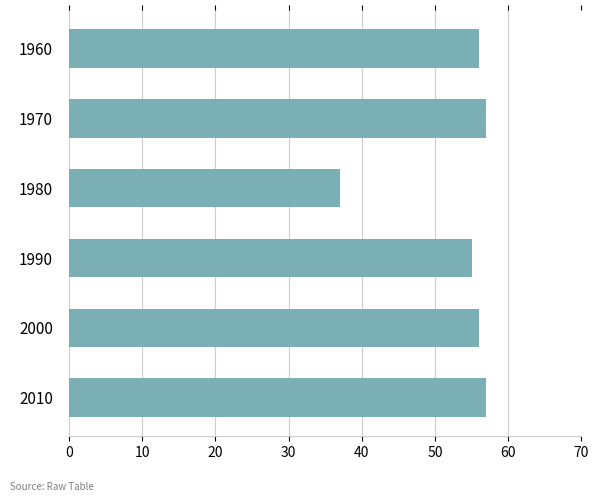

What is the difference between the maximum and second lowest values?

2